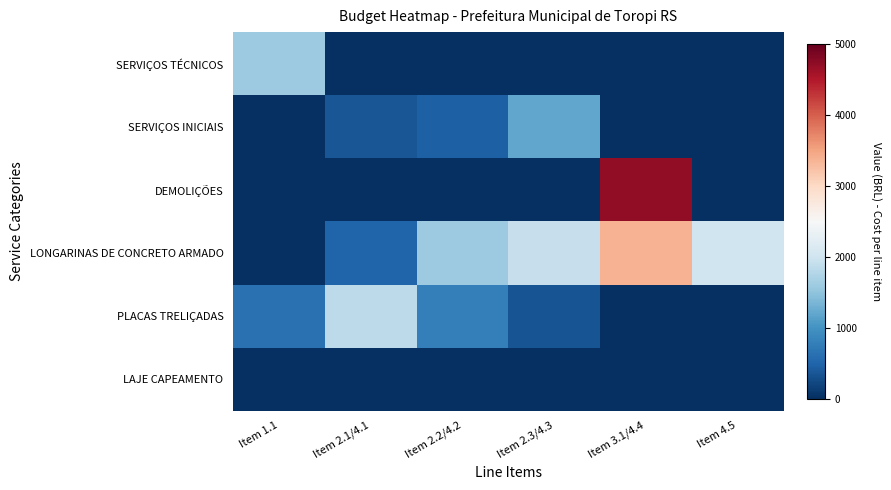

Reading left to right, list all the values displayed in this chart.

SERVIÇOS TÉCNICOS: Item 1.1=1582.6	Item 2.1/4.1=0.0	Item 2.2/4.2=0.0	Item 2.3/4.3=0.0	Item 3.1/4.4=0.0	Item 4.5=0.0
SERVIÇOS INICIAIS: Item 1.1=0.0	Item 2.1/4.1=359.1	Item 2.2/4.2=459.6	Item 2.3/4.3=1209.9	Item 3.1/4.4=0.0	Item 4.5=0.0
DEMOLIÇÕES: Item 1.1=0.0	Item 2.1/4.1=0.0	Item 2.2/4.2=0.0	Item 2.3/4.3=0.0	Item 3.1/4.4=4713.5	Item 4.5=0.0
LONGARINAS DE CONCRETO ARMADO: Item 1.1=0.0	Item 2.1/4.1=502.7	Item 2.2/4.2=1582.2	Item 2.3/4.3=1917.6	Item 3.1/4.4=3375.1	Item 4.5=1993.2
PLACAS TRELIÇADAS: Item 1.1=628.0	Item 2.1/4.1=1837.9	Item 2.2/4.2=786.9	Item 2.3/4.3=348.5	Item 3.1/4.4=0.0	Item 4.5=0.0
LAJE CAPEAMENTO: Item 1.1=0.0	Item 2.1/4.1=0.0	Item 2.2/4.2=0.0	Item 2.3/4.3=0.0	Item 3.1/4.4=0.0	Item 4.5=0.0